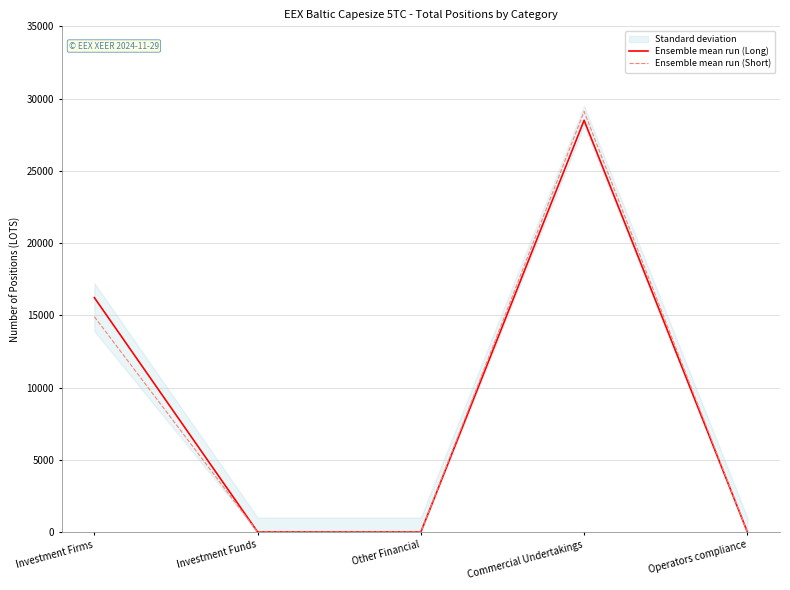

What is the sum of the Ensemble mean run (Long) values at Other Financial and Investment Firms?

16220.9